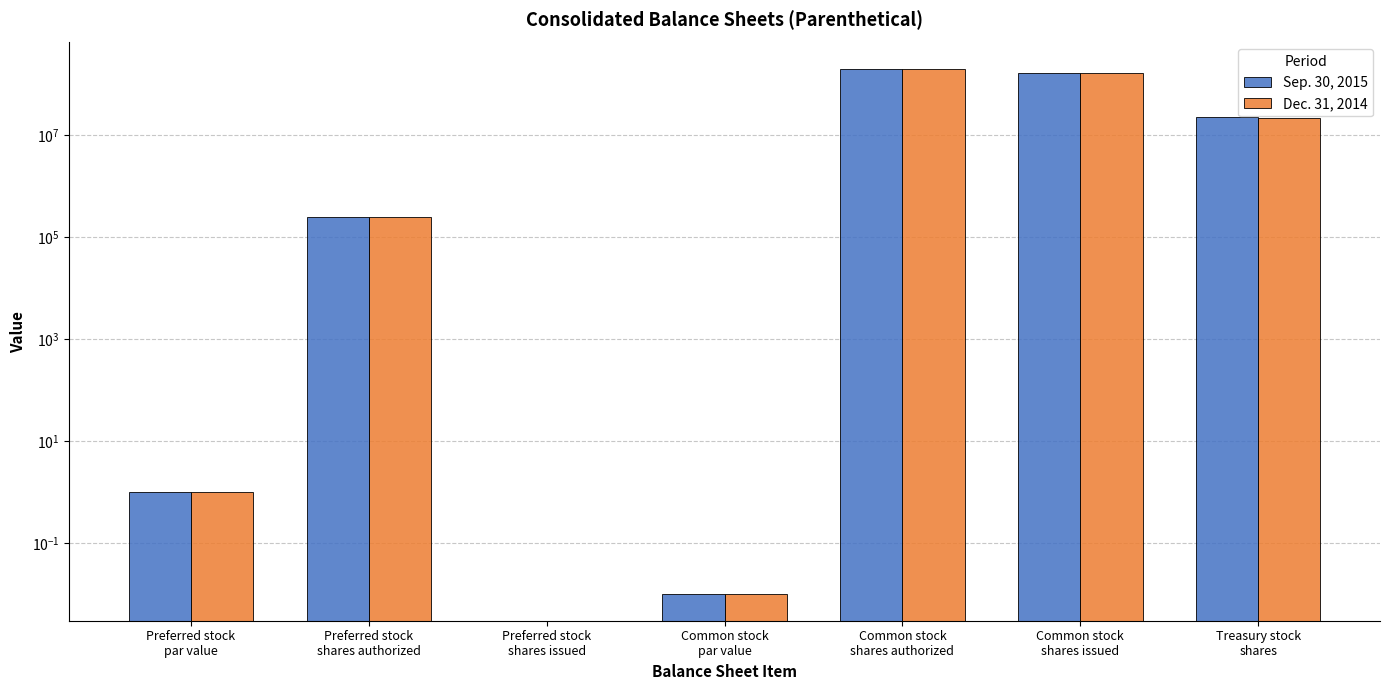

How many distinct data groups are displayed?

2